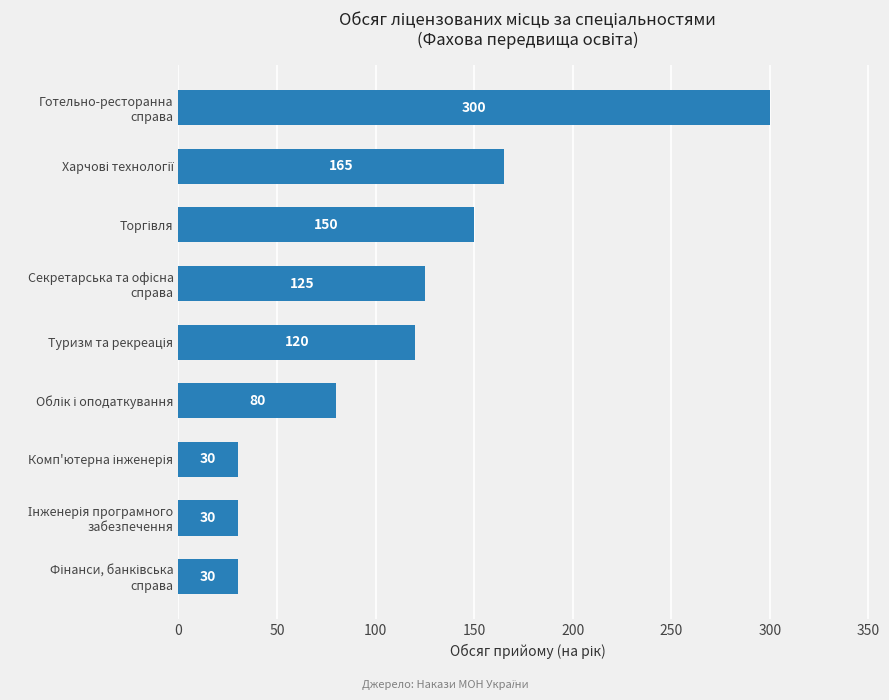

What is the difference between the maximum and minimum values?

270